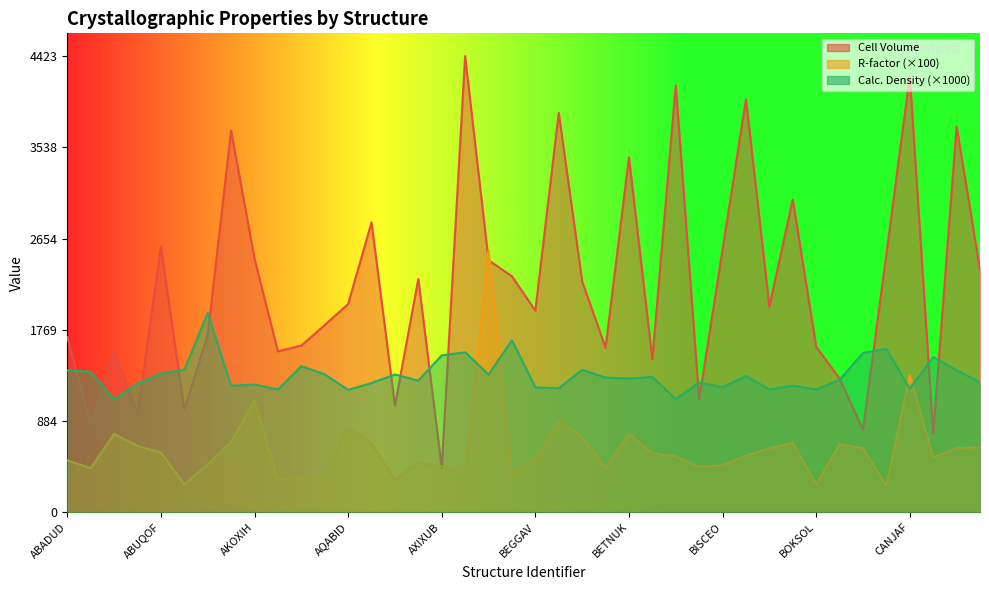

What is the label of the 8th point from the right?

BOKSOL